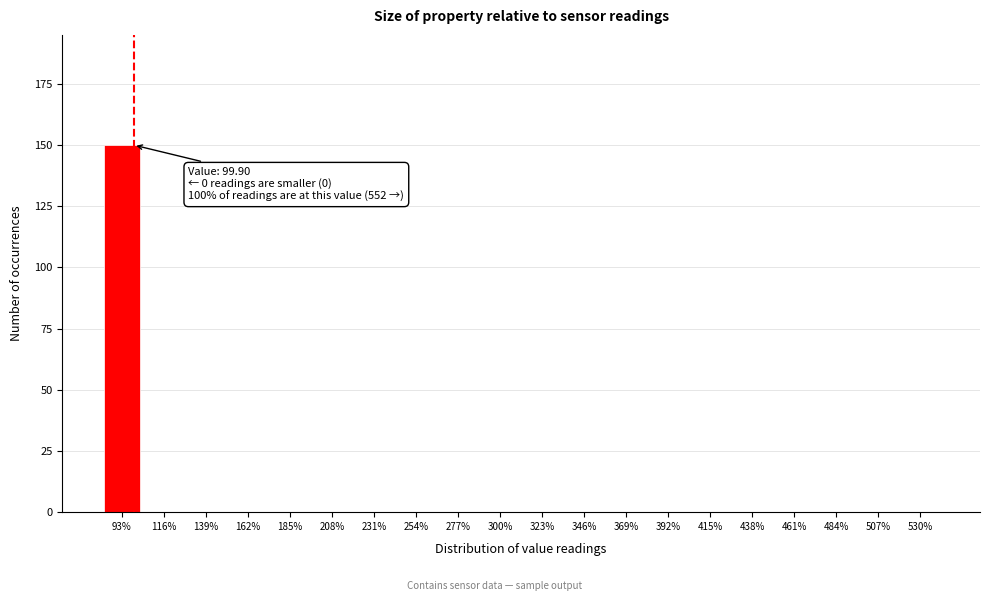

Over which range of the x-axis is the bar tallest?

82 to 105